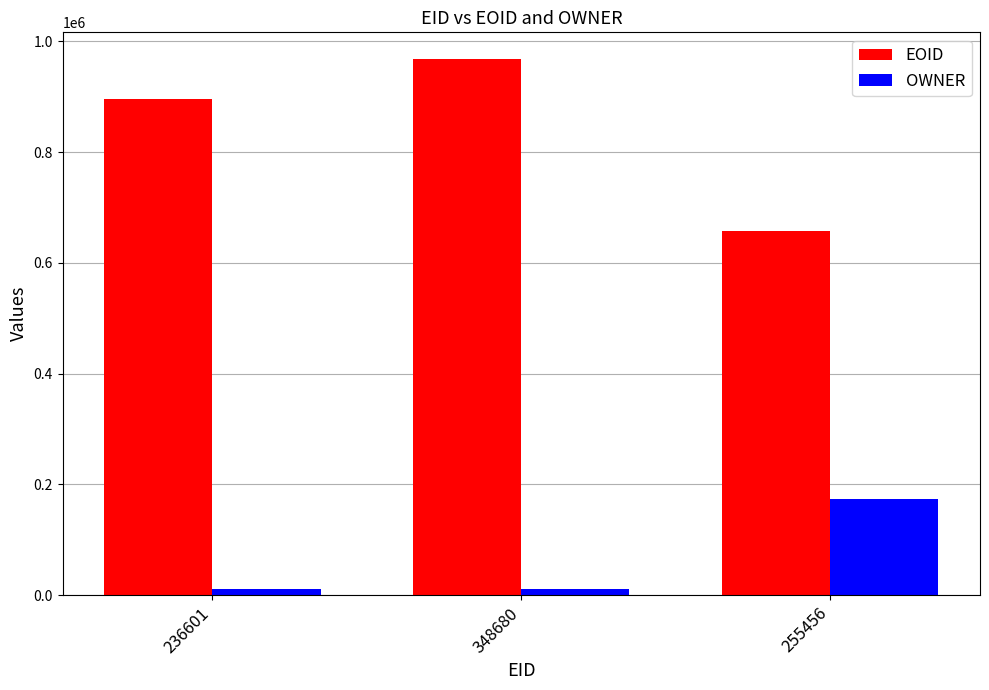

At 236601, list the series in order from largest to smallest.

EOID, OWNER